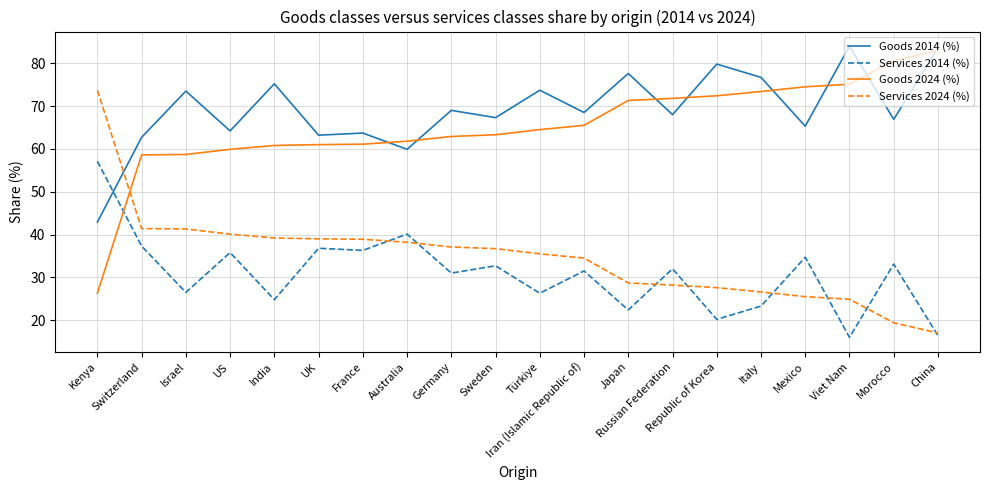

What is the minimum value shown in the chart?

16.0